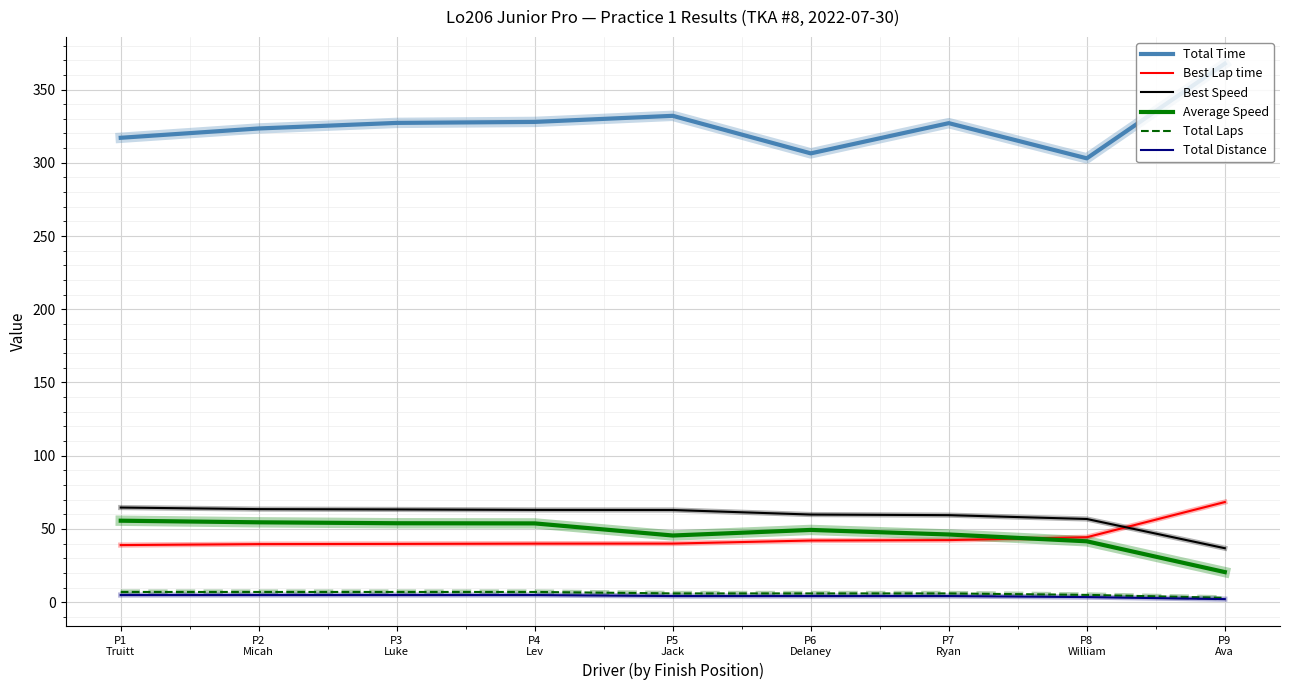

Does the chart display data point markers on the line(s)?

No